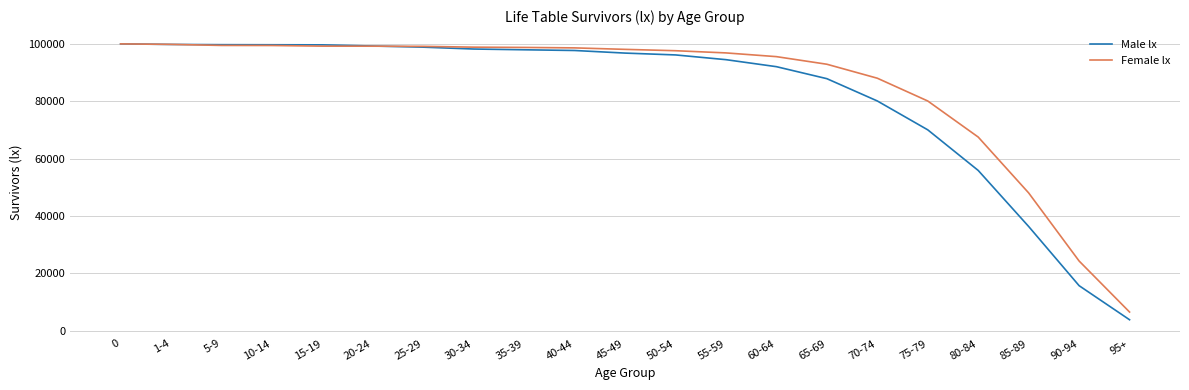

Is the value of Female lx at 65-69 greater than the value of Male lx at 95+?

Yes